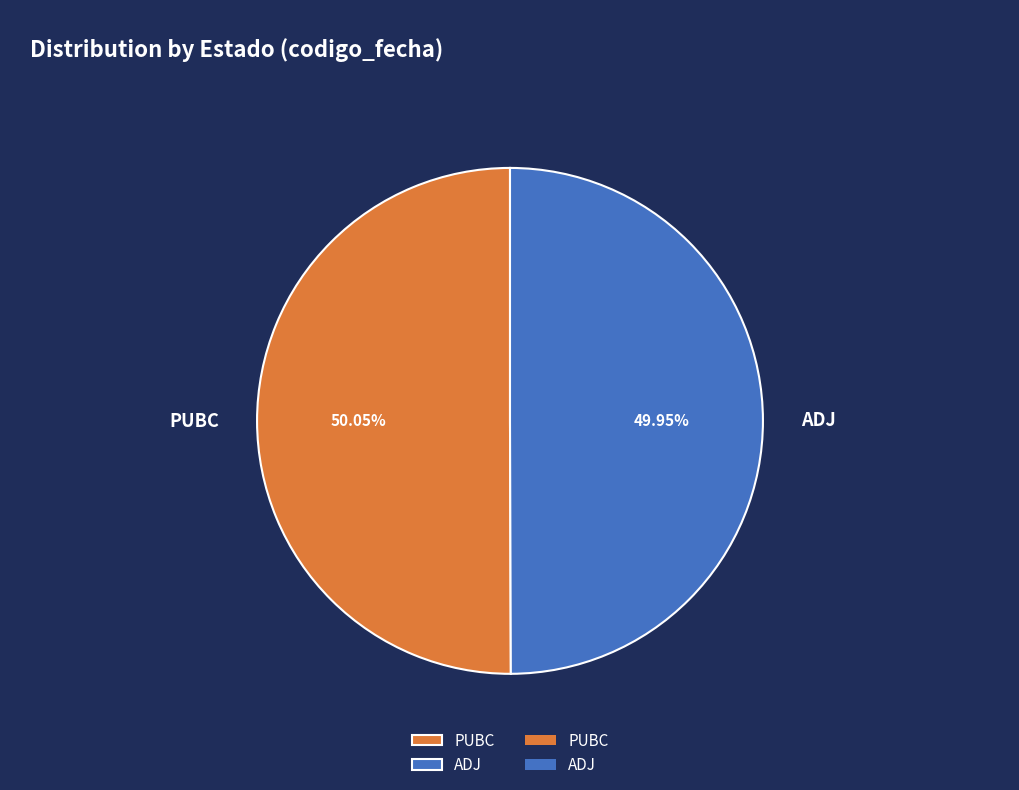

Does any single category account for the majority?

Yes